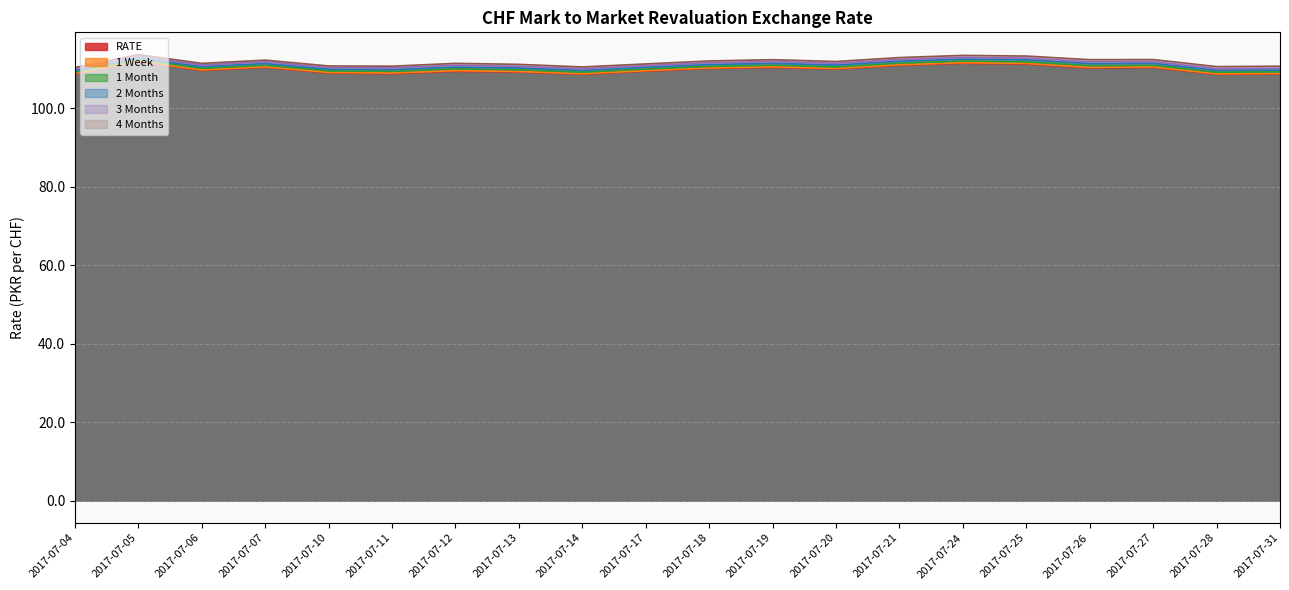

What is the value of the 2 Months point at the 19th from the left?

109.6